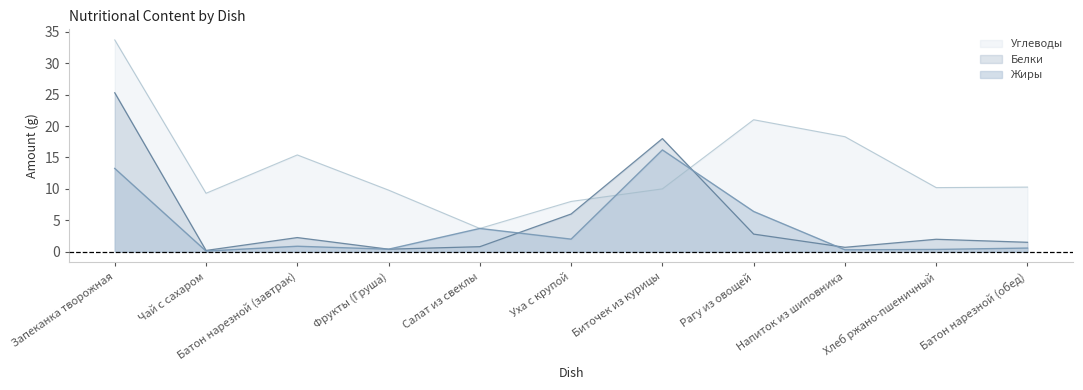

Does the chart display data point markers on the line(s)?

No